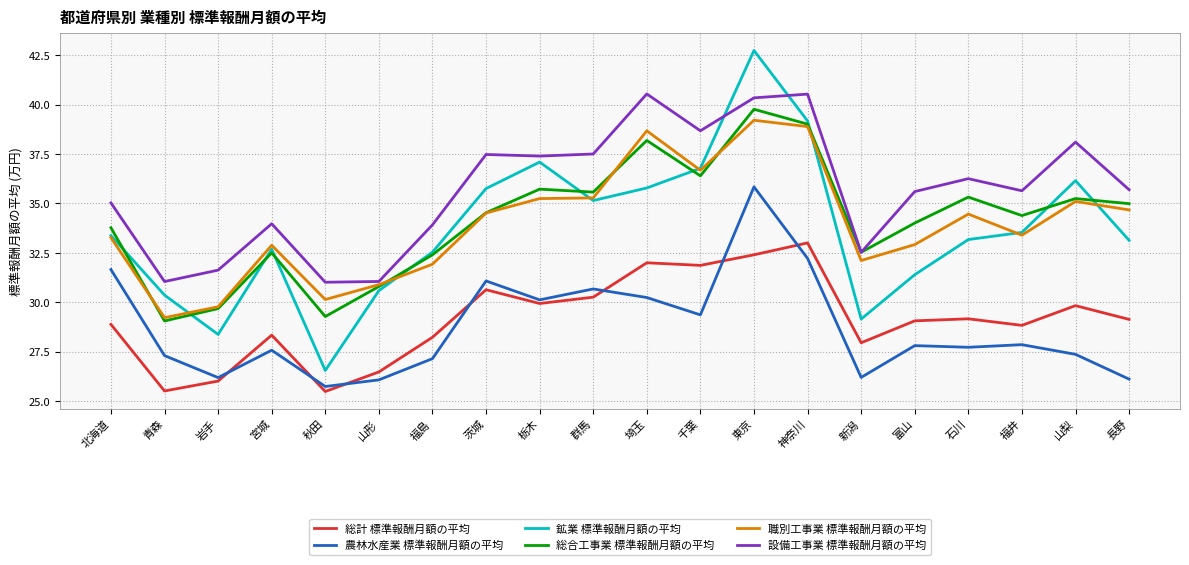

What value does the 農林水産業 標準報酬月額の平均 series have at 埼玉?

30.2